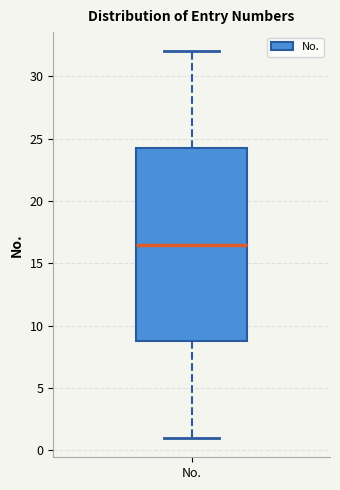

Where is the upper edge of the box for No. on the y-axis? The values are not printed on the chart, so give them approximately, as read against the axis.

24.5